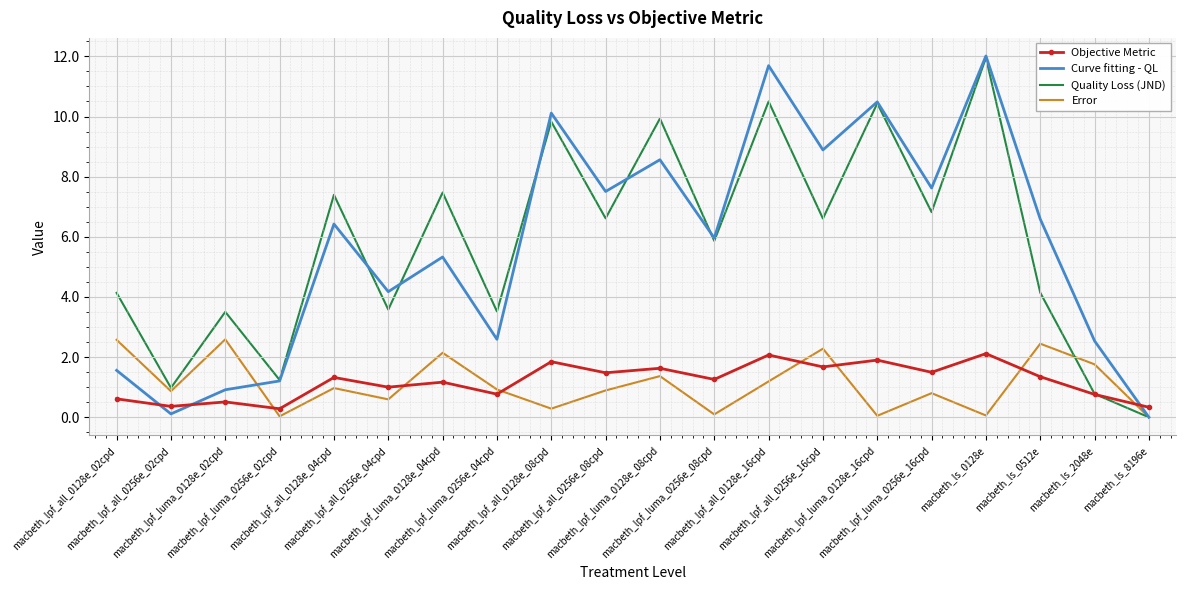

What are all the series names shown in the legend?

Objective Metric, Curve fitting - QL, Quality Loss (JND), Error